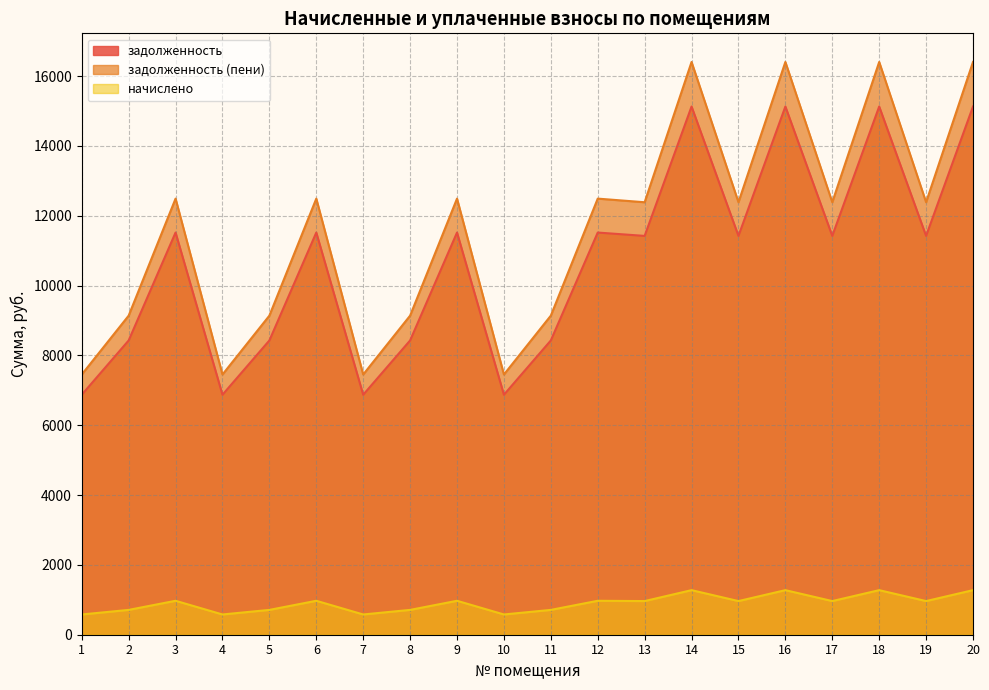

How many interior local valleys does the задолженность series have?

7